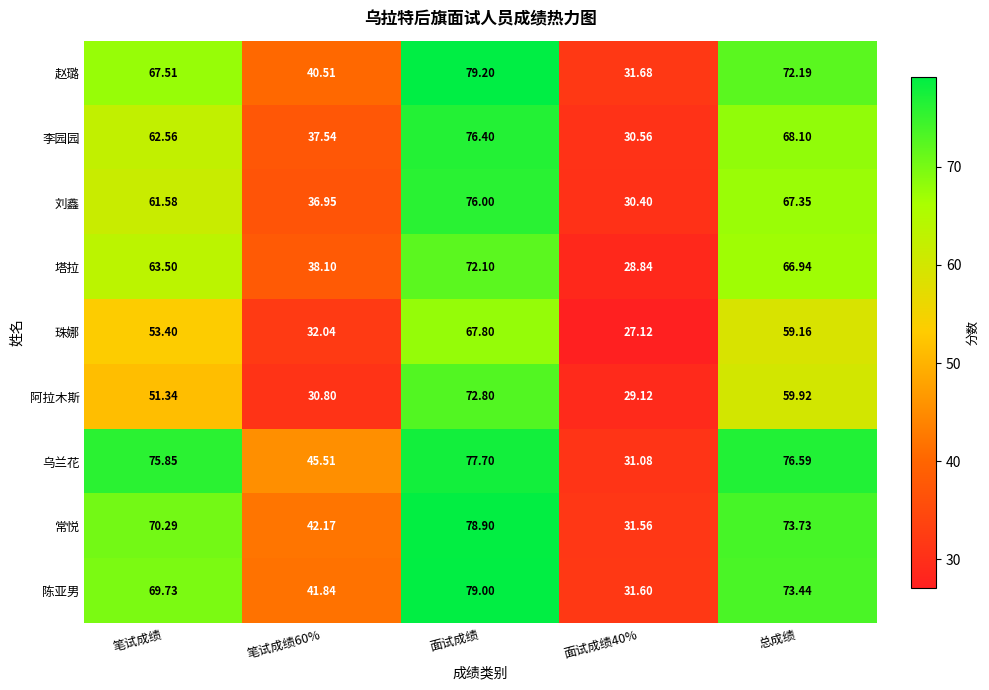

Which category has the highest value in the 阿拉木斯 series?

面试成绩